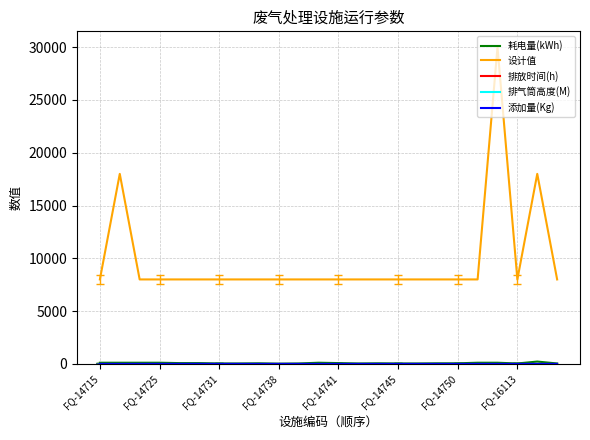

What is the maximum value shown in the chart?

30000.0